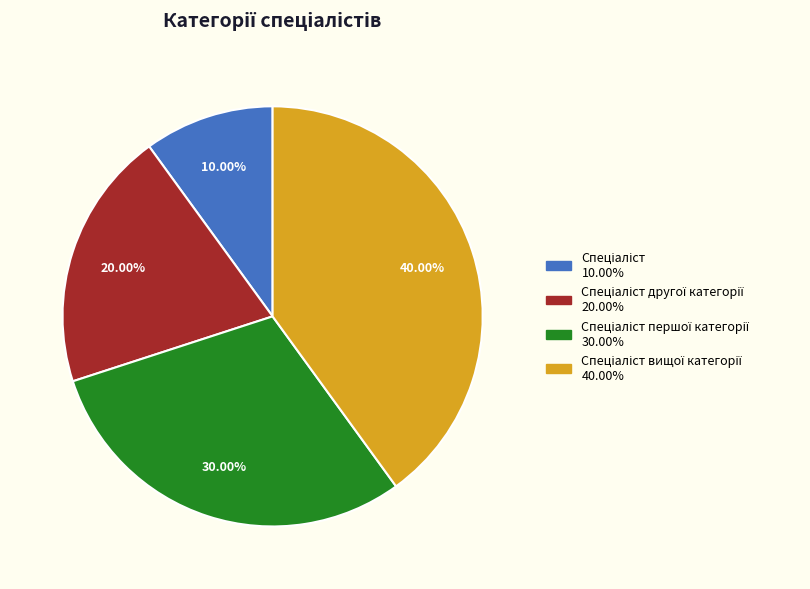

Is there a majority slice in this chart?

No